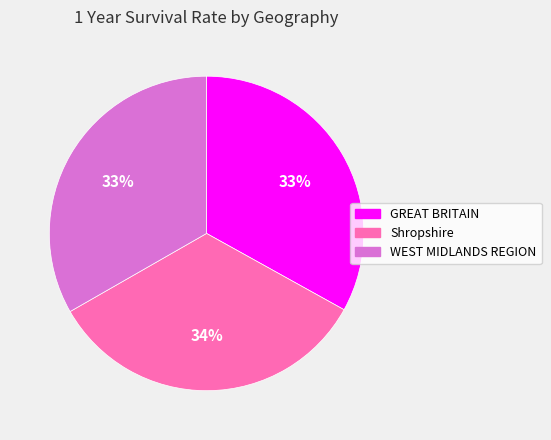

What percentage is the WEST MIDLANDS REGION slice, to the nearest percent?

33%